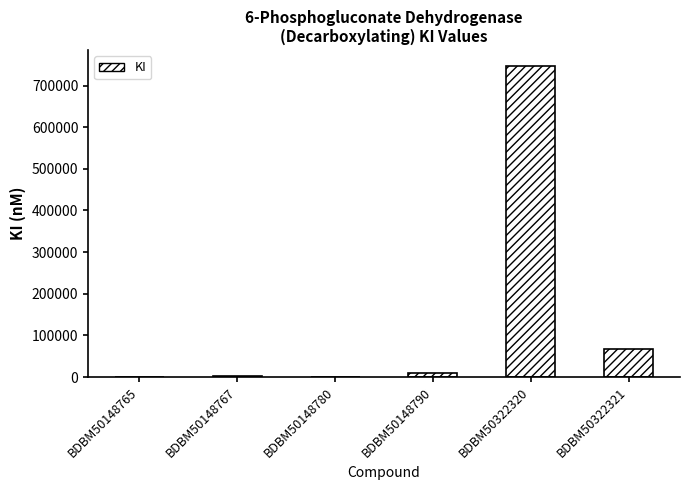

Is it true that the value at BDBM50322320 is 509039?

False